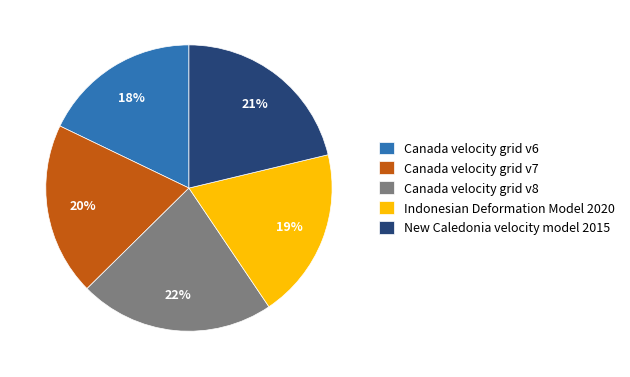

Between Canada velocity grid v6 and Indonesian Deformation Model 2020, which is larger?

Indonesian Deformation Model 2020